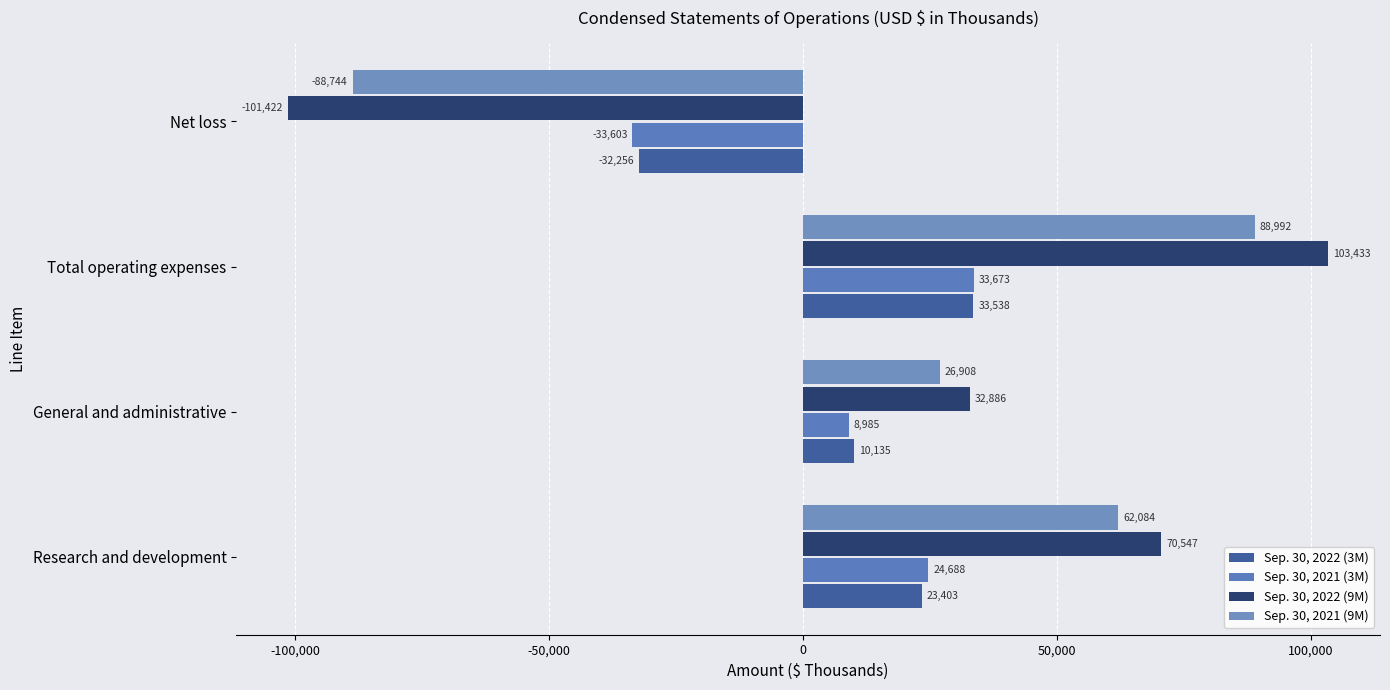

Reading left to right, extract all data points from this chart.

Sep. 30, 2022 (3M): 23403	10135	33538	-32256
Sep. 30, 2021 (3M): 24688	8985	33673	-33603
Sep. 30, 2022 (9M): 70547	32886	103433	-101422
Sep. 30, 2021 (9M): 62084	26908	88992	-88744